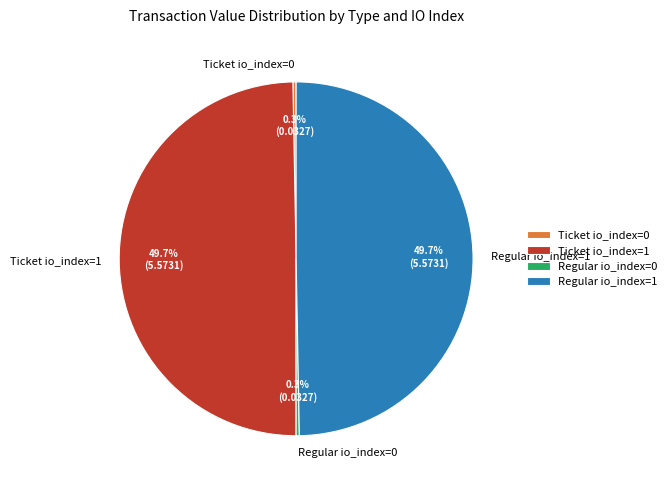

To the nearest percent, what is the combined percentage of Ticket io_index=0 and Ticket io_index=1?

50%